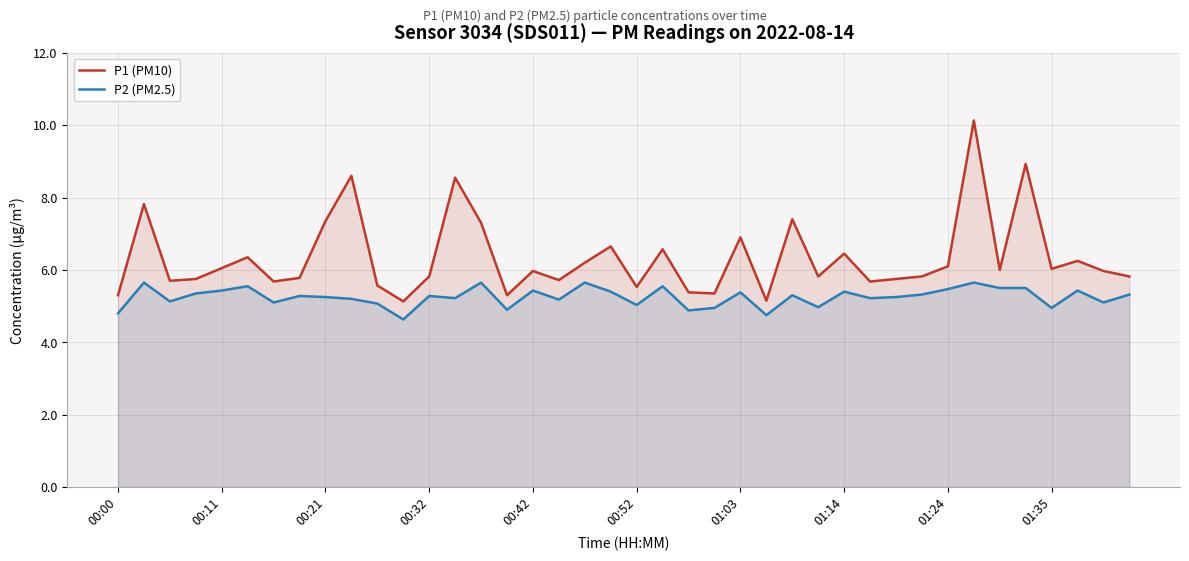

What is the sum of all P2 (PM2.5) values?

210.1